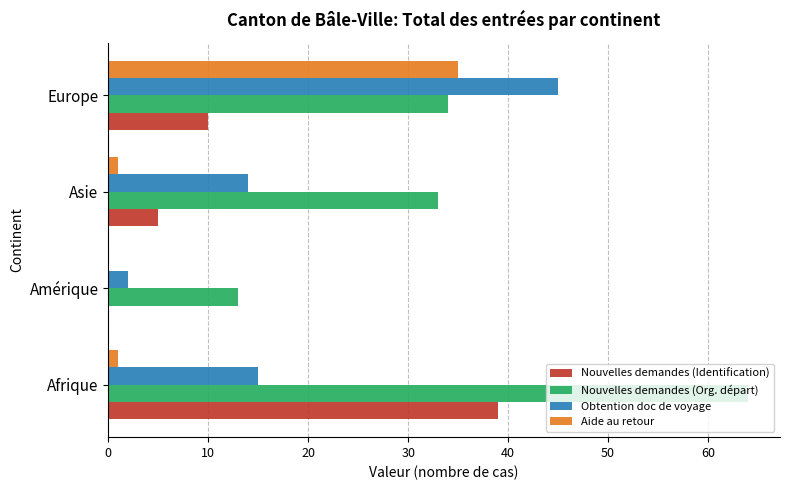

What is the total value across all series at Europe?

124